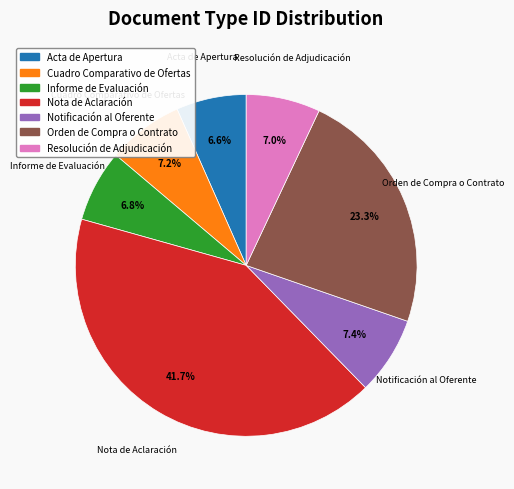

Does Orden de Compra o Contrato represent more than half of the total?

No